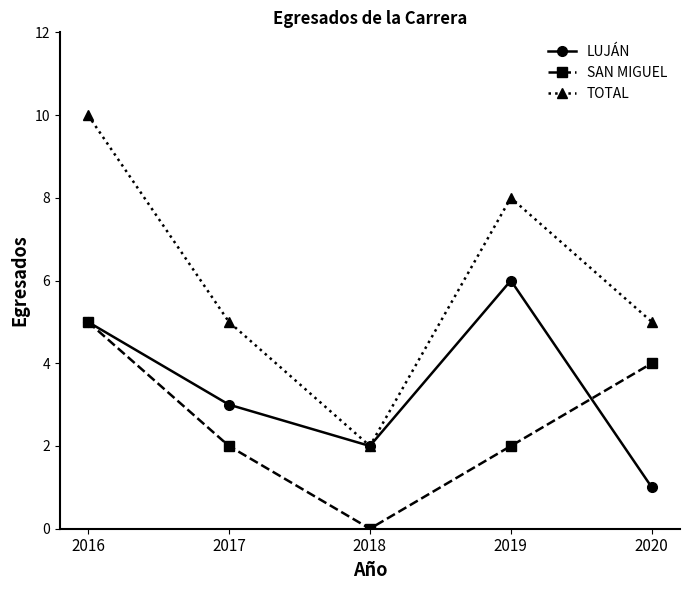

True or false: TOTAL has a value of 3 at 2018.

False